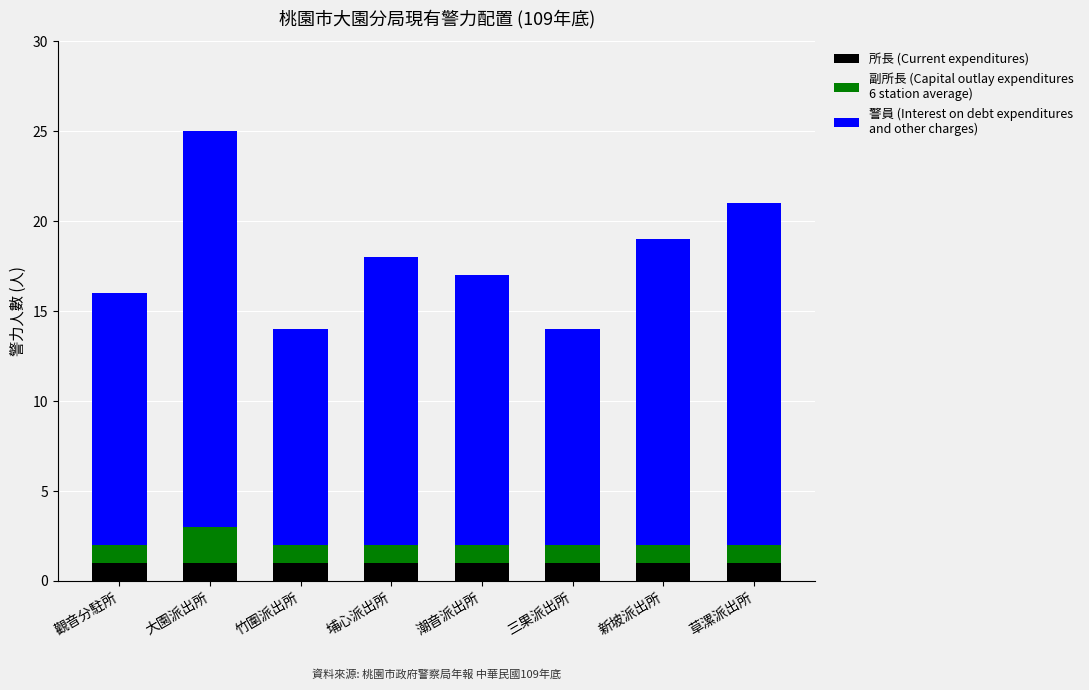

At which category is the sum across all series the highest?

大園派出所